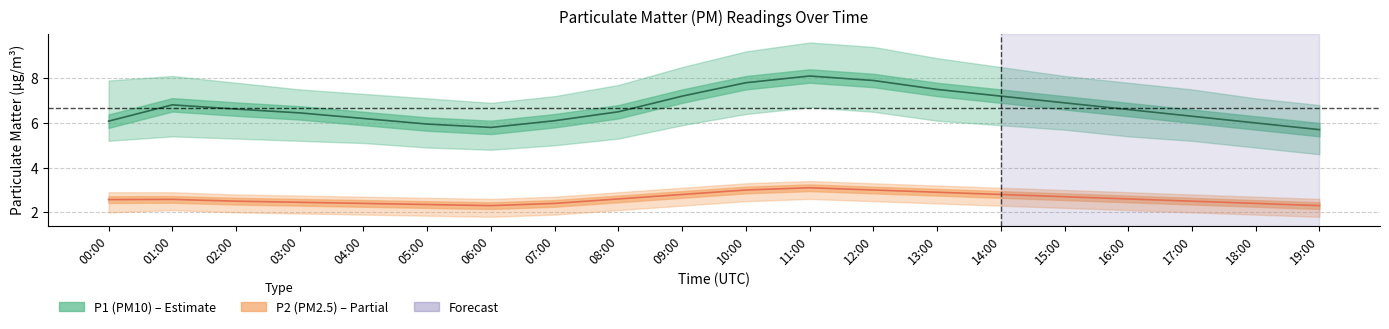

Which category has the lowest value in the P2 (PM2.5) series?

06:00